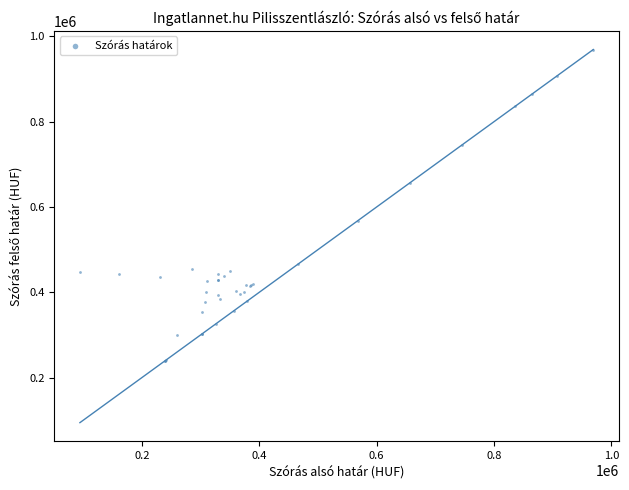

What Y value in the scatter plot is closest to 604366?

567596